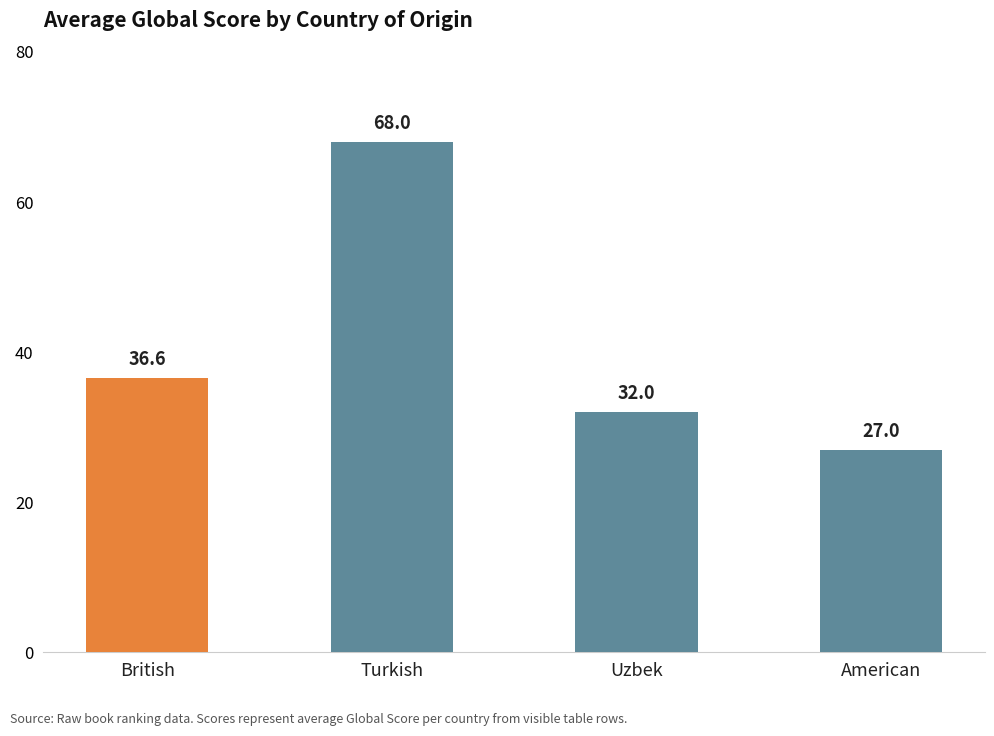

What is the label of the 4th bar from the right?

British